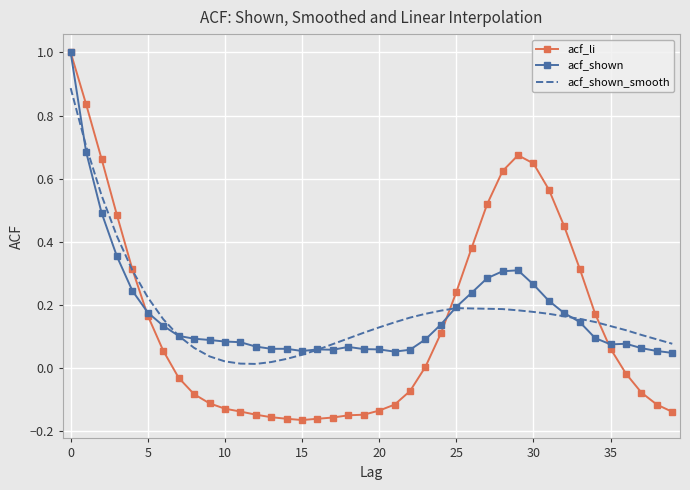

What is the greatest value displayed?

1.0